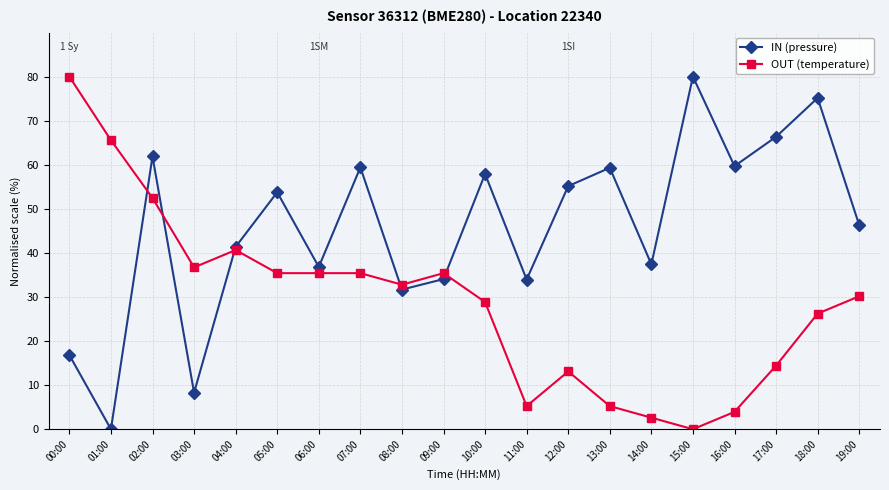

What is the label of the 12th point from the right?

08:00